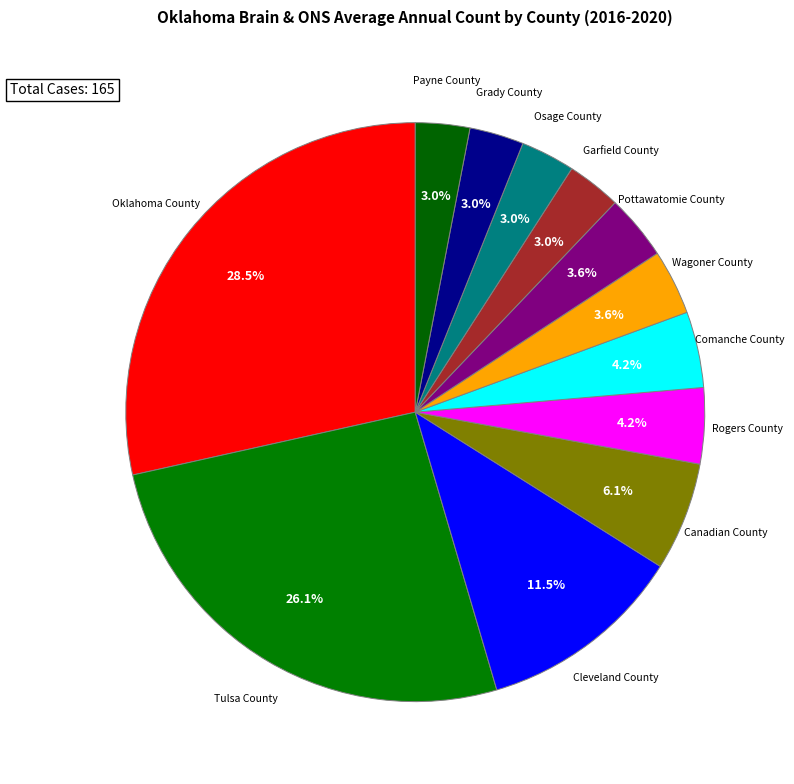

How many segments does this pie chart have?

12